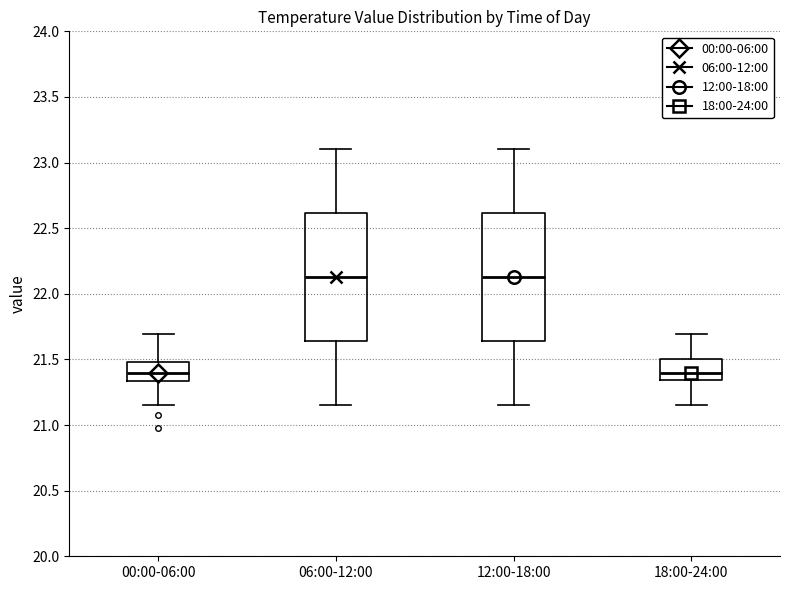

Where is the lower edge of the box for 12:00-18:00 on the y-axis? The values are not printed on the chart, so give them approximately, as read against the axis.

21.65